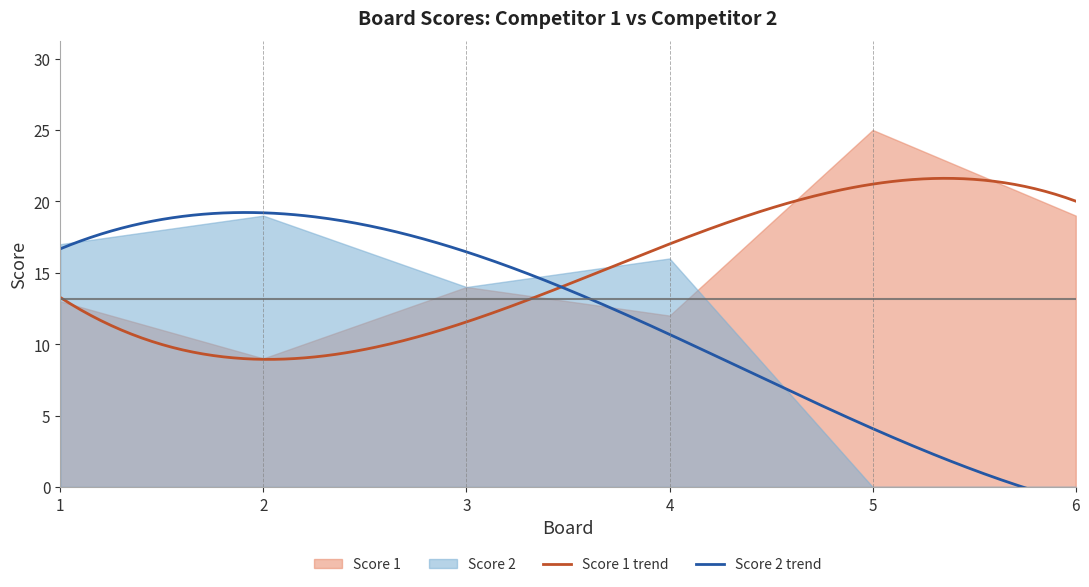

At how many categories does at least one series exceed 13?

6